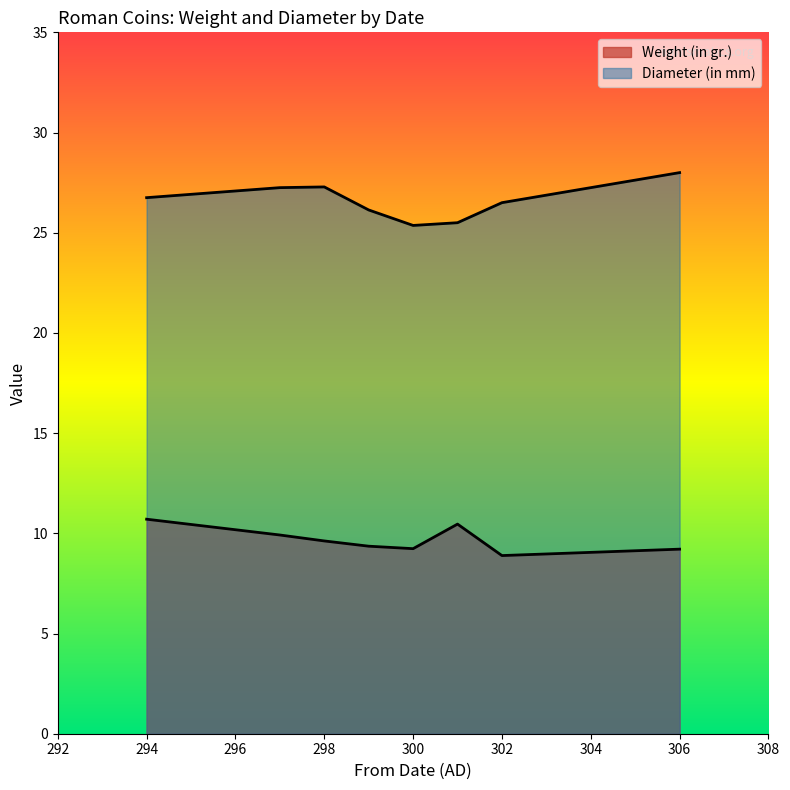

Between 299 and 297, which is larger?

297